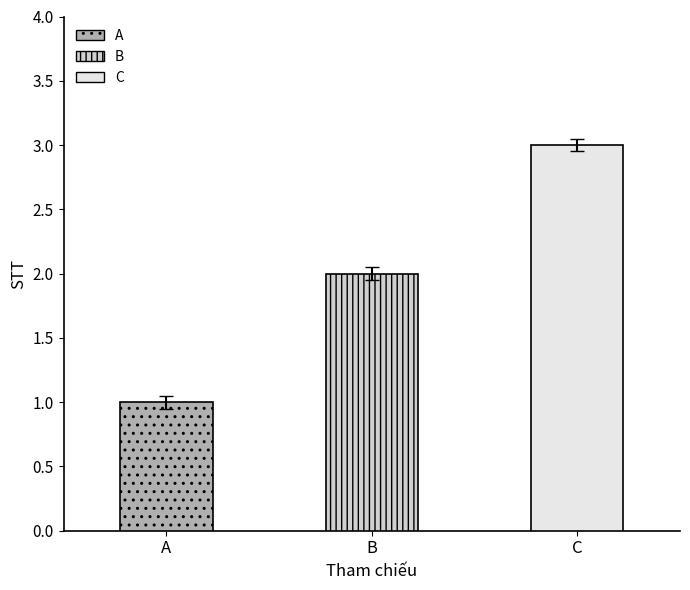

What is the greatest value displayed?

3.0